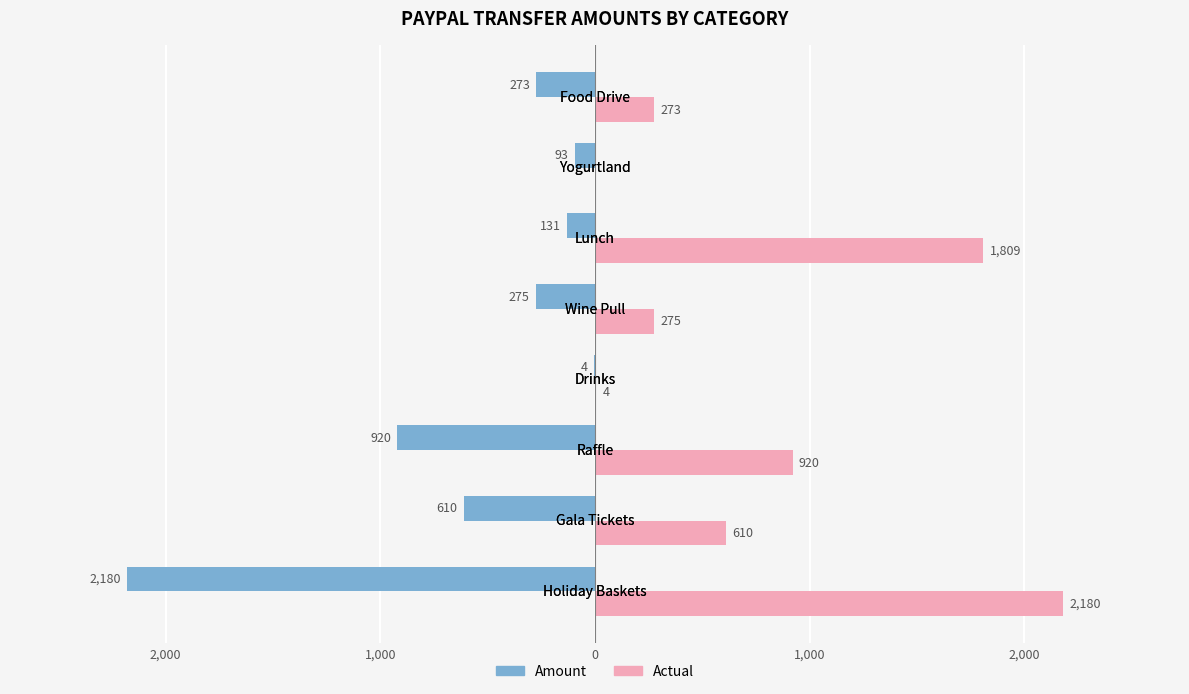

What are all the series names shown in the legend?

Amount, Actual